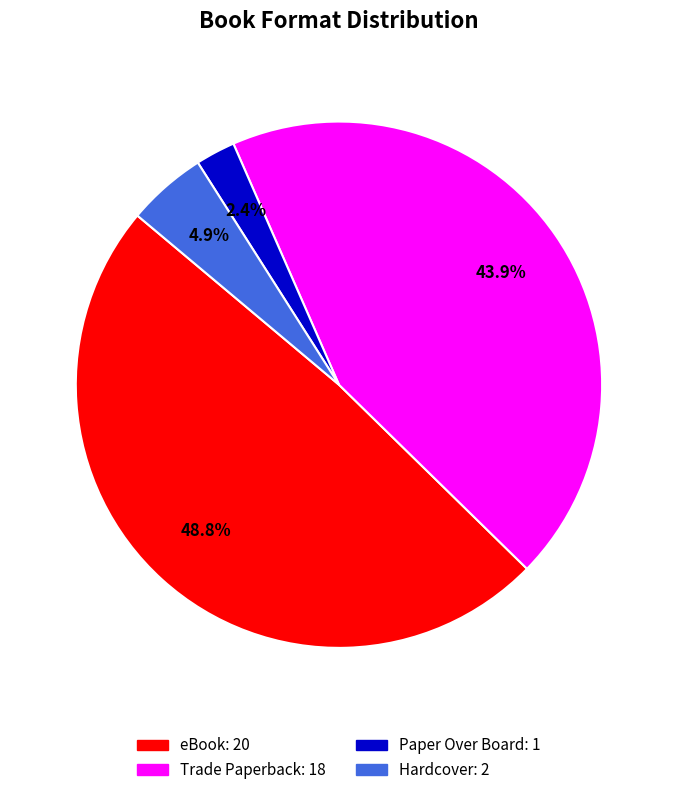

Is there any slice that represents more than half of the pie?

No